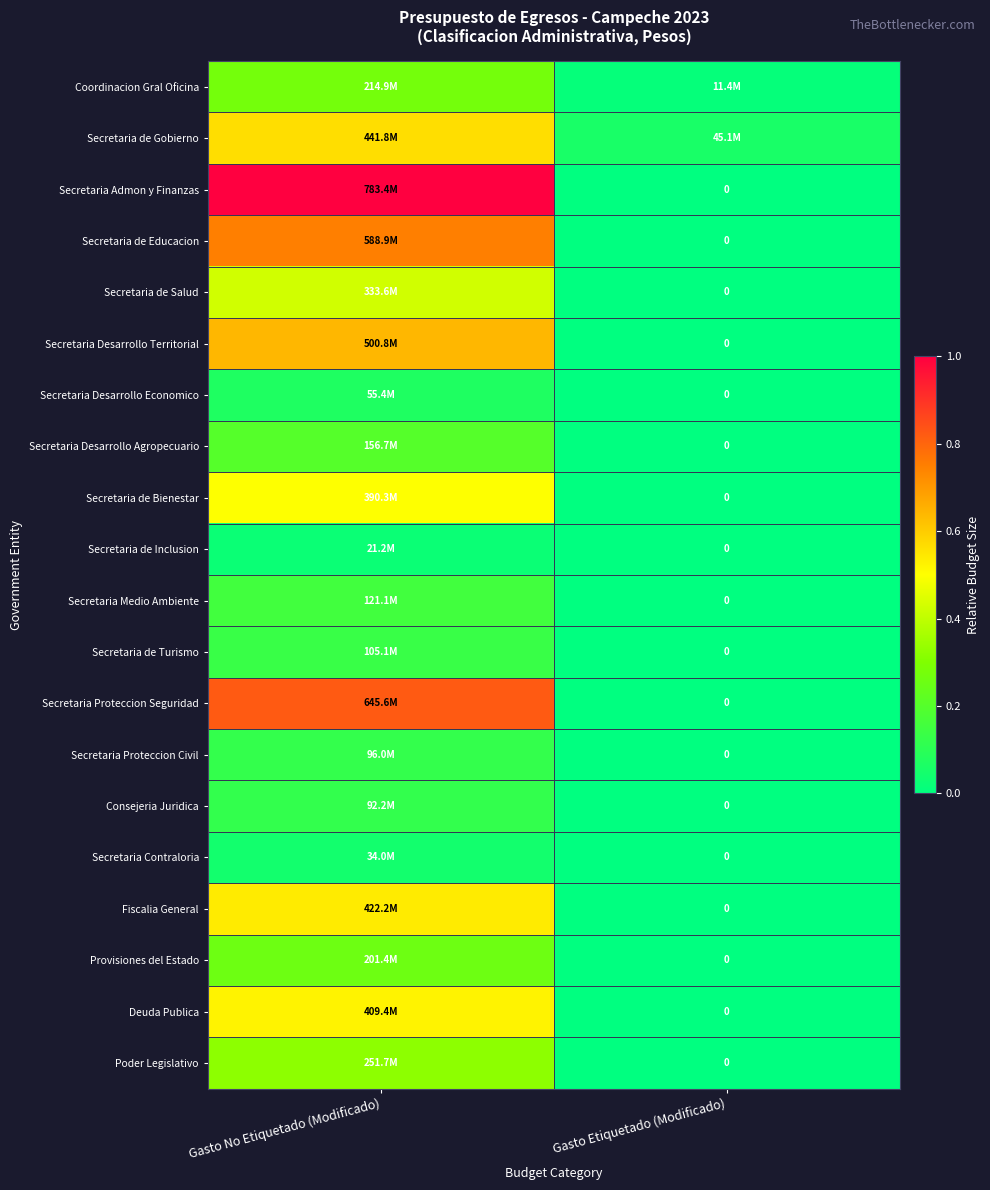

Rank the series by their maximum value, from highest to lowest.

Secretaria Admon y Finanzas, Secretaria Proteccion Seguridad, Secretaria de Educacion, Secretaria Desarrollo Territorial, Secretaria de Gobierno, Fiscalia General, Deuda Publica, Secretaria de Bienestar, Secretaria de Salud, Poder Legislativo, Coordinacion Gral Oficina, Provisiones del Estado, Secretaria Desarrollo Agropecuario, Secretaria Medio Ambiente, Secretaria de Turismo, Secretaria Proteccion Civil, Consejeria Juridica, Secretaria Desarrollo Economico, Secretaria Contraloria, Secretaria de Inclusion